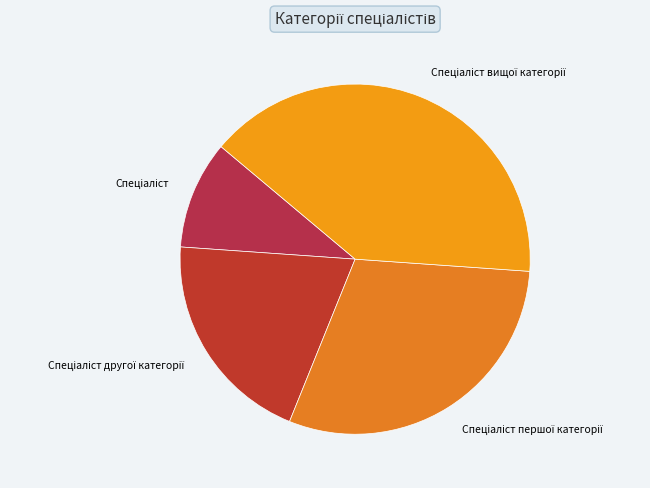

Is there a majority slice in this chart?

No